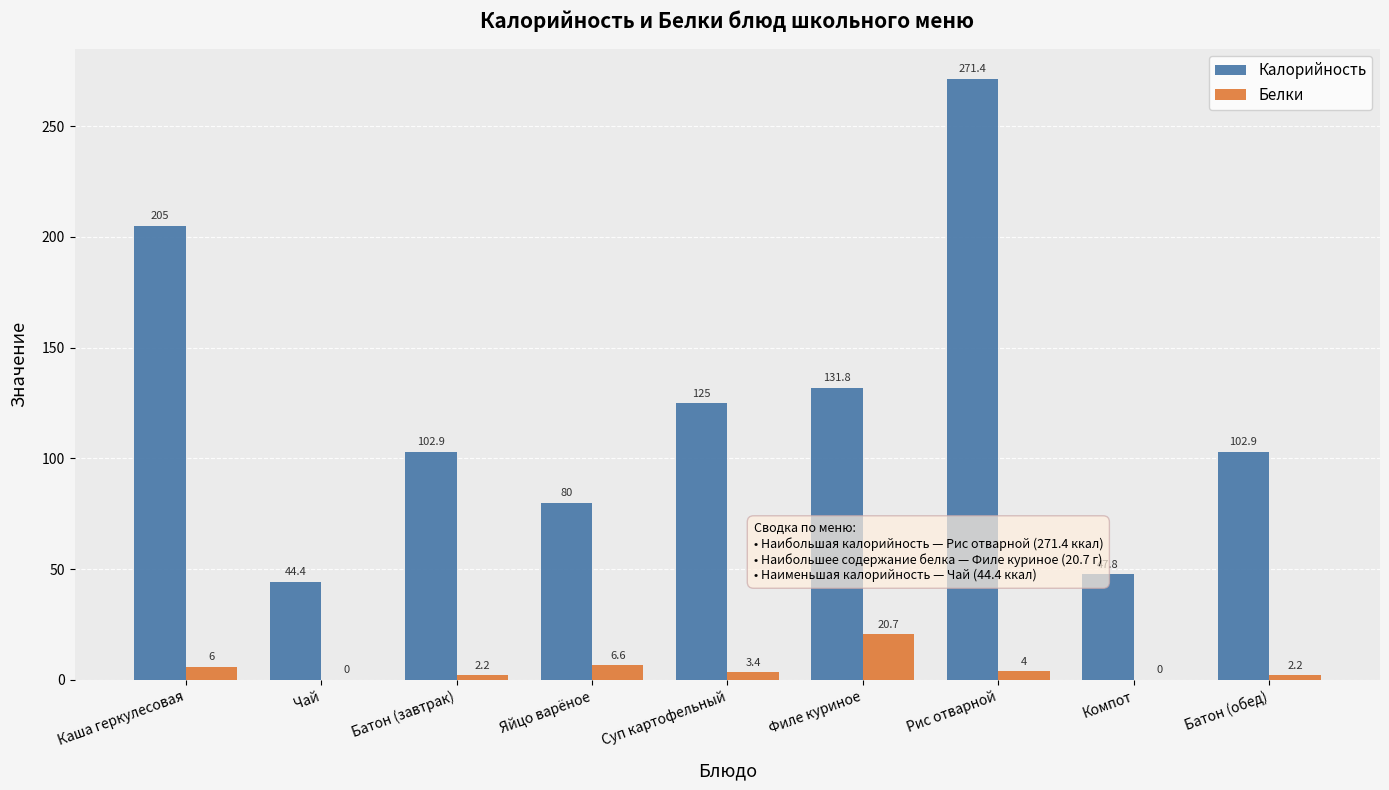

At which label is Белки closest to 10?

Яйцо варёное